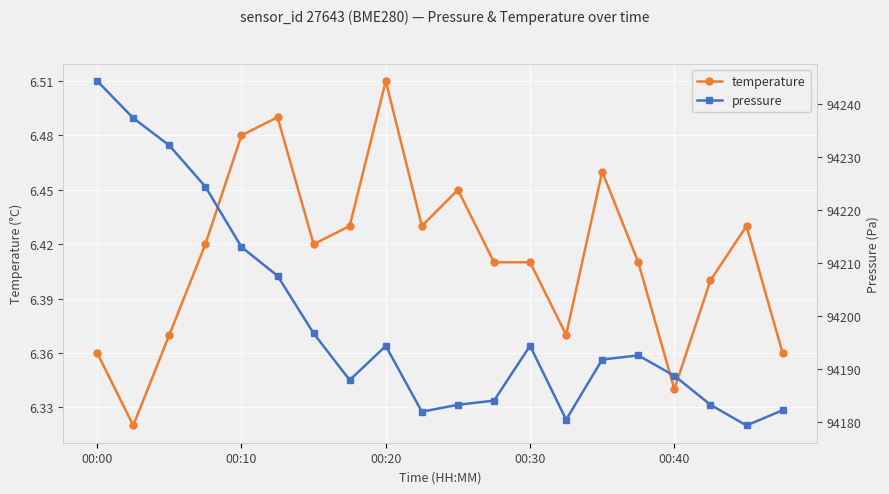

Rank the series by their average value, from lowest to highest.

temperature, pressure